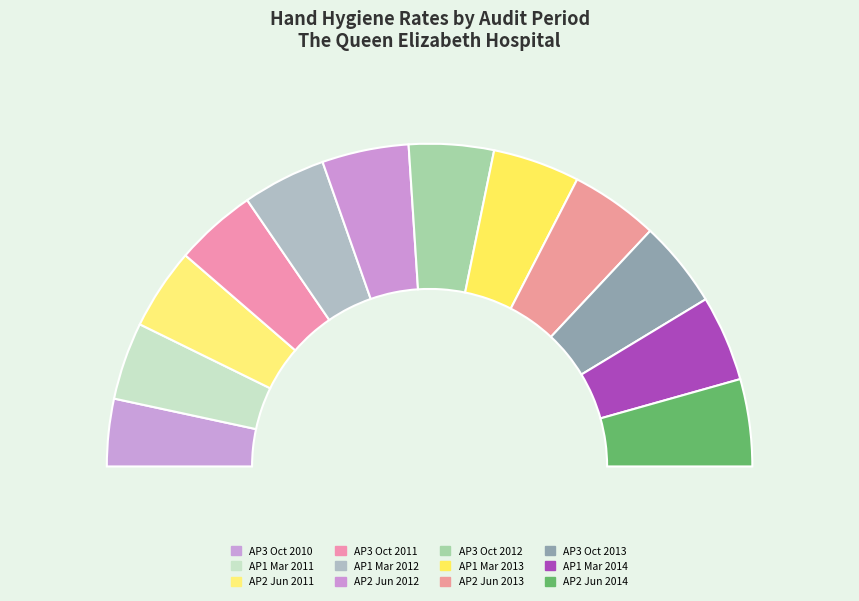

Is it true that Audit Period 1, ending March 2014 is 1% of the pie?

False